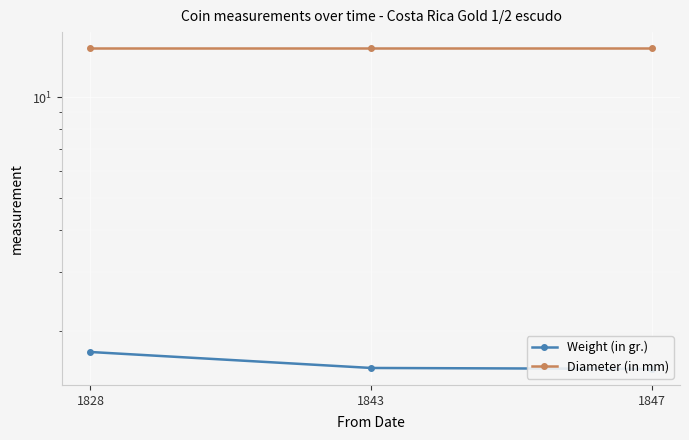

Which series changed the most between 1828 and 1847?

Weight (in gr.)